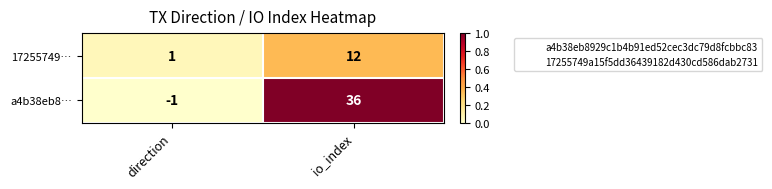

What is the spread (max minus min) of values at io_index?

24